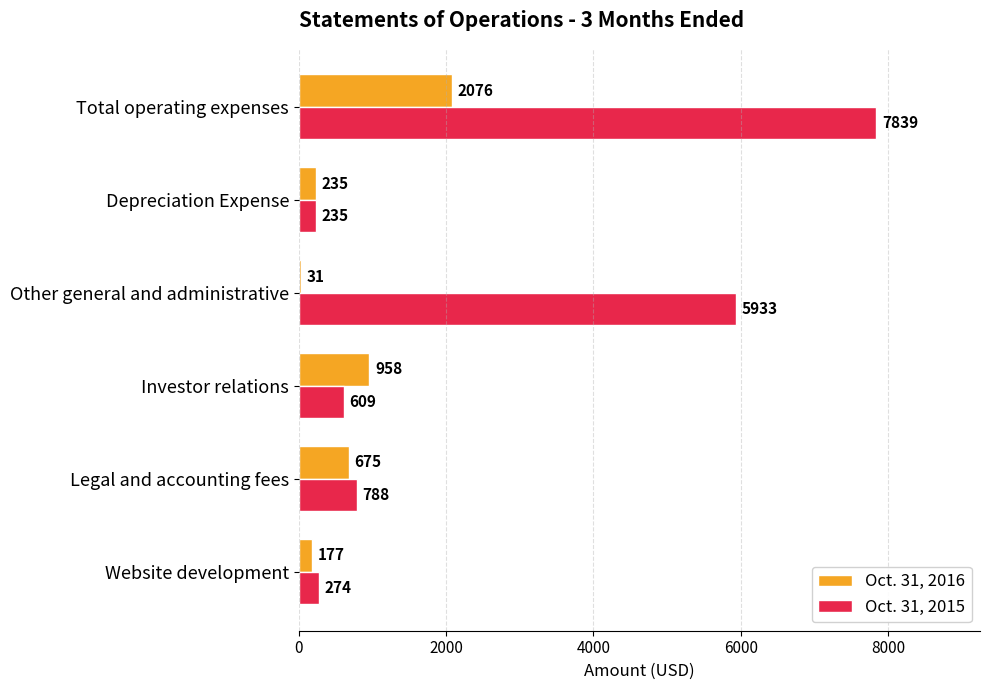

What is the difference between the maximum and minimum values in the Oct. 31, 2015 series?

7604